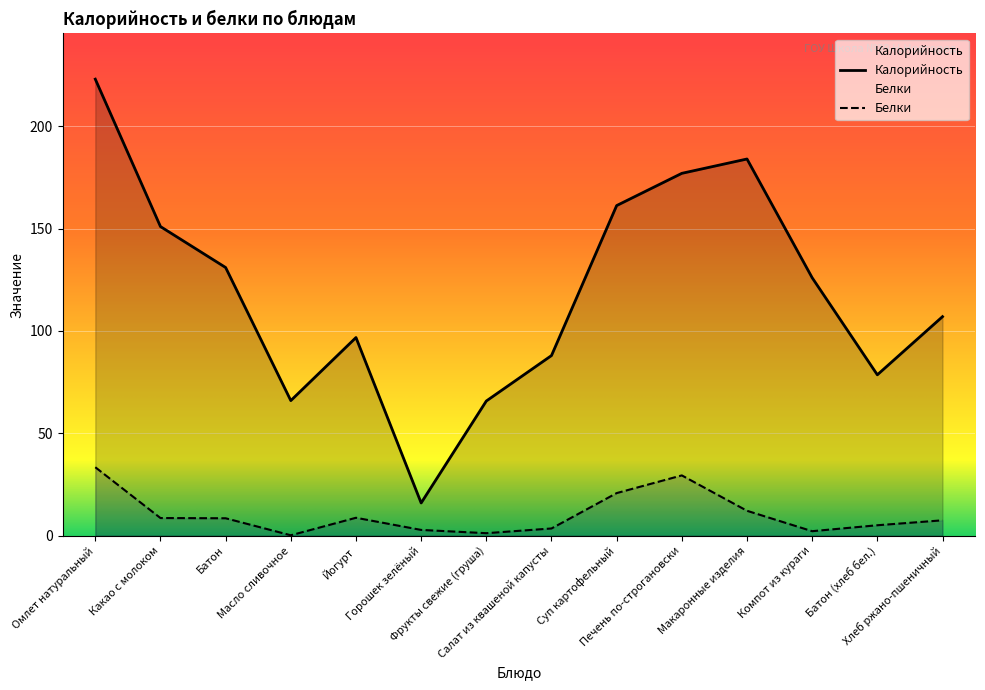

How many lines are shown in the chart?

2